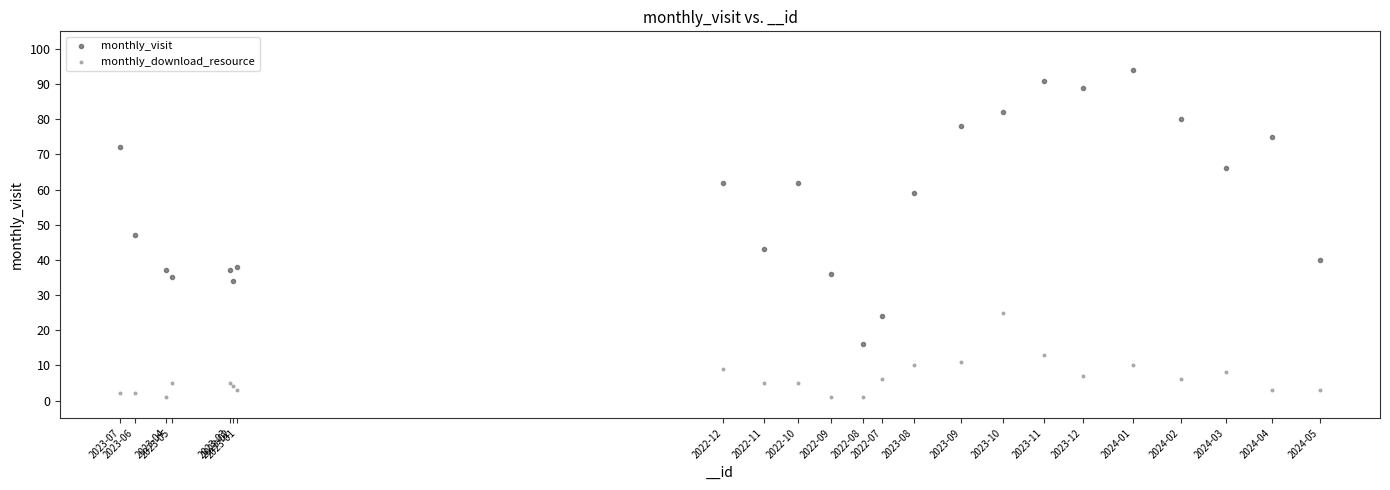

In the monthly_visit series, what Y value is closest to 55?

59